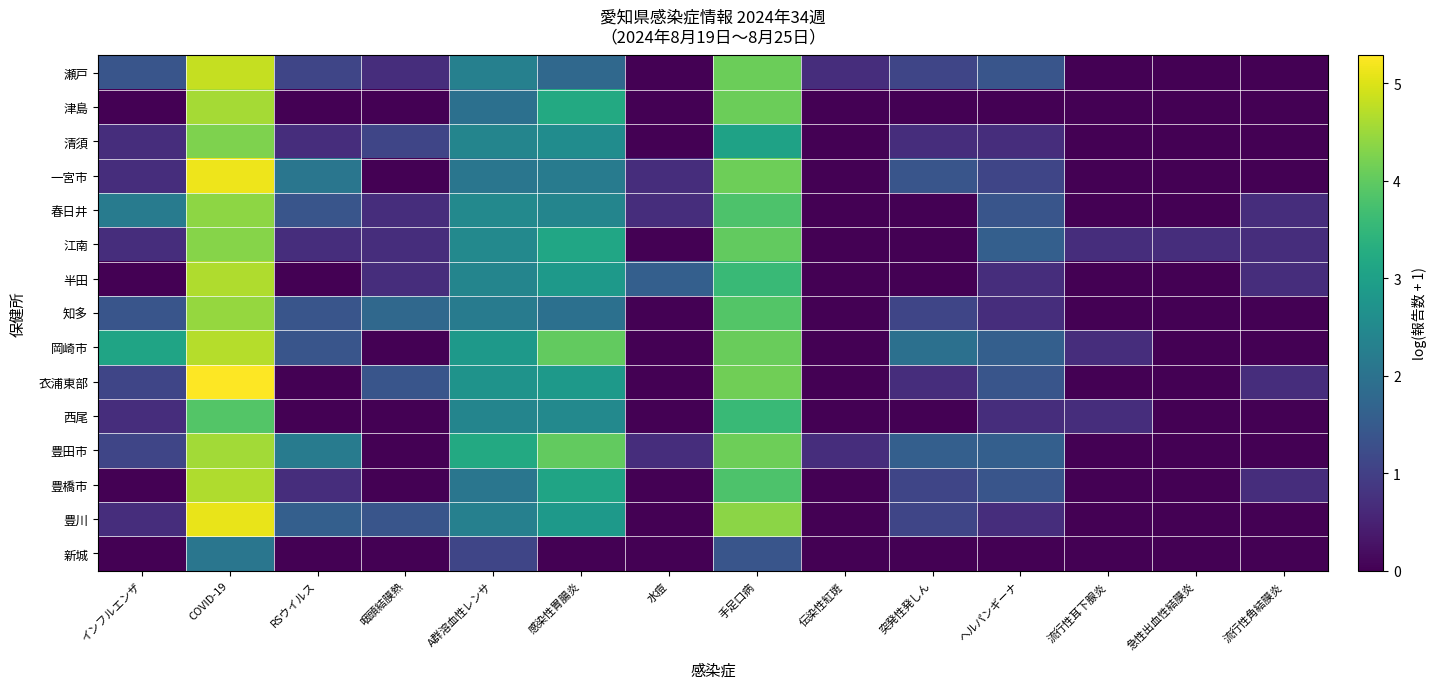

What is the greatest value displayed?

5.3